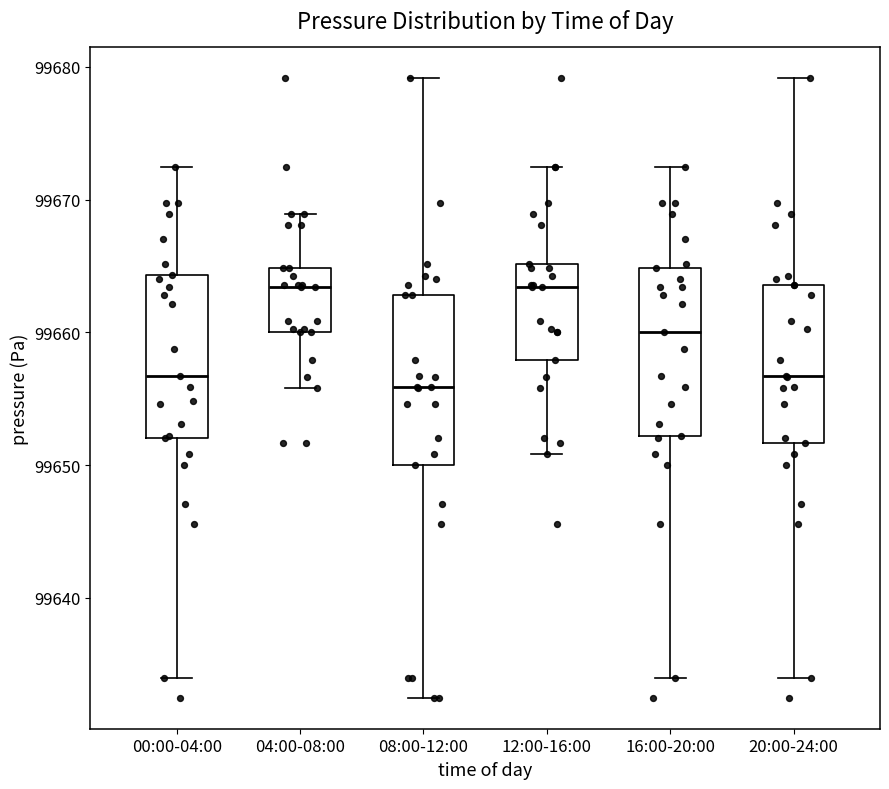

Reading left to right, transcribe this box plot: for each box, give where its median line is, the range the box spans, and where its two whiskers end, as read against the y-axis. The values are not printed on the chart, so give them approximately, as read against the axis.

00:00-04:00: median 99657, box 99652 to 99664, whiskers 99634 to 99672
04:00-08:00: median 99663, box 99660 to 99665, whiskers 99656 to 99669
08:00-12:00: median 99656, box 99650 to 99663, whiskers 99632 to 99679
12:00-16:00: median 99663, box 99658 to 99665, whiskers 99651 to 99672
16:00-20:00: median 99660, box 99652 to 99665, whiskers 99634 to 99672
20:00-24:00: median 99657, box 99652 to 99664, whiskers 99634 to 99679